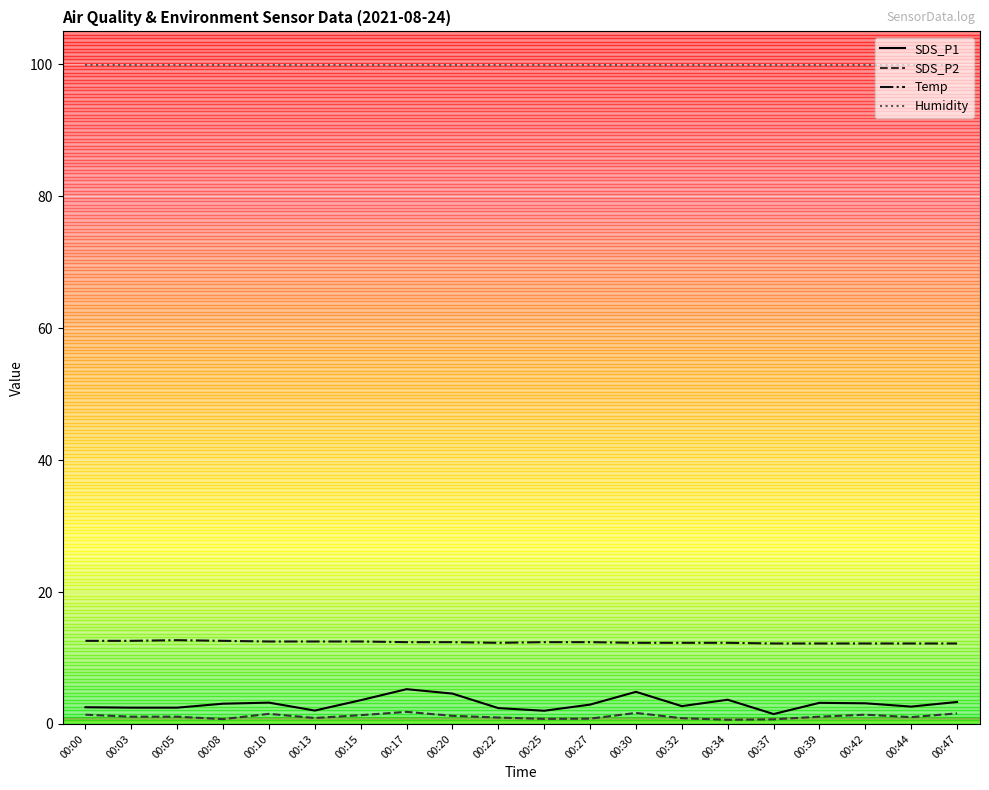

What is the maximum value for SDS_P1?

5.3